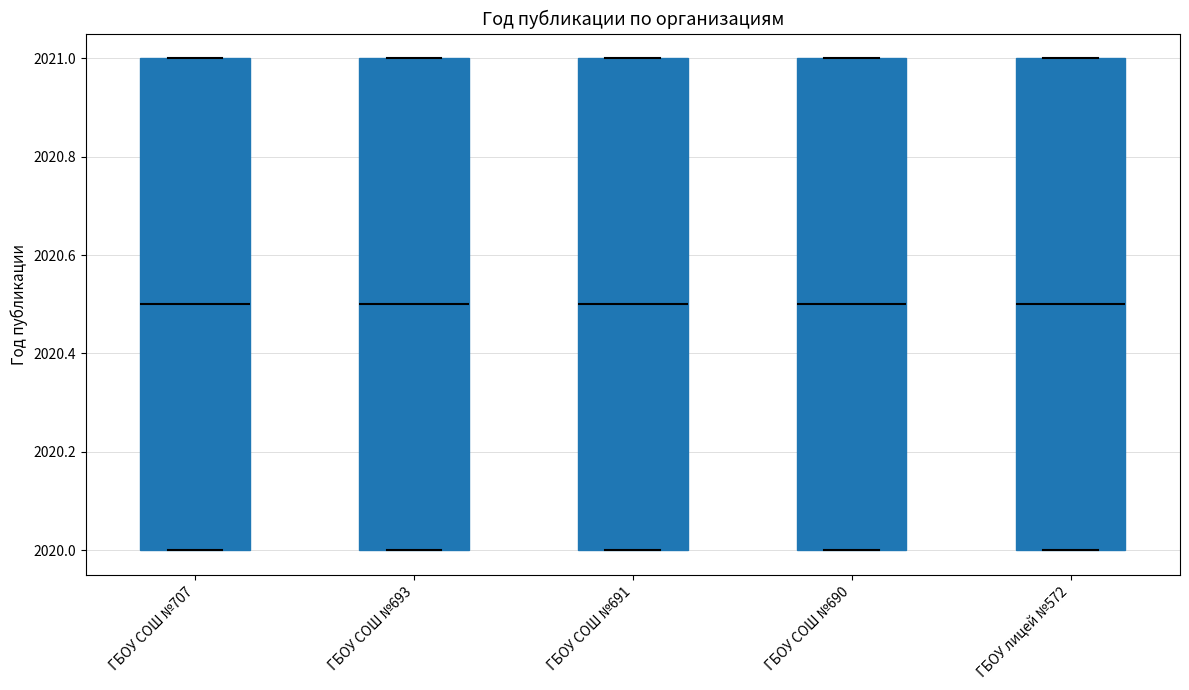

Reading left to right, read every box against the y-axis: the position of its median line, the range the box covers, and the ends of its whiskers. The values are not printed on the chart, so give them approximately, as read against the axis.

ГБОУ СОШ №707: median 2020.5, box 2020.0 to 2021.0, whiskers 2020.0 to 2021.0
ГБОУ СОШ №693: median 2020.5, box 2020.0 to 2021.0, whiskers 2020.0 to 2021.0
ГБОУ СОШ №691: median 2020.5, box 2020.0 to 2021.0, whiskers 2020.0 to 2021.0
ГБОУ СОШ №690: median 2020.5, box 2020.0 to 2021.0, whiskers 2020.0 to 2021.0
ГБОУ лицей №572: median 2020.5, box 2020.0 to 2021.0, whiskers 2020.0 to 2021.0